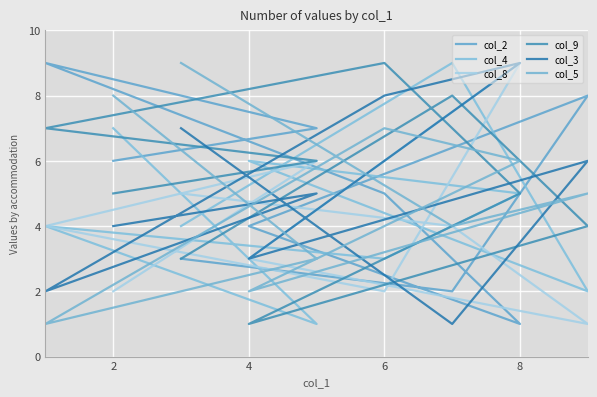

The col_2 series shows 3 at 4. True or false?

False